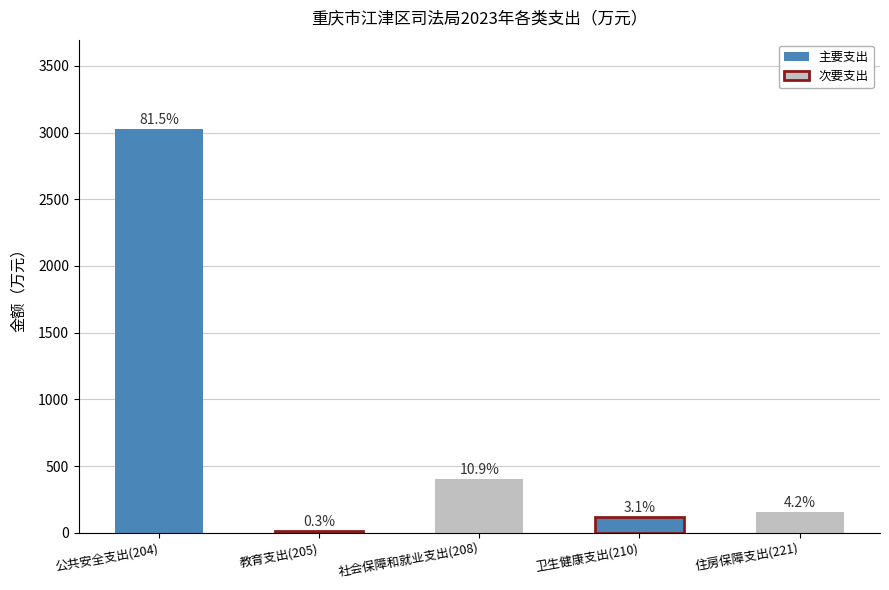

List the labels in order of value, largest first.

公共安全支出(204), 社会保障和就业支出(208), 住房保障支出(221), 卫生健康支出(210), 教育支出(205)